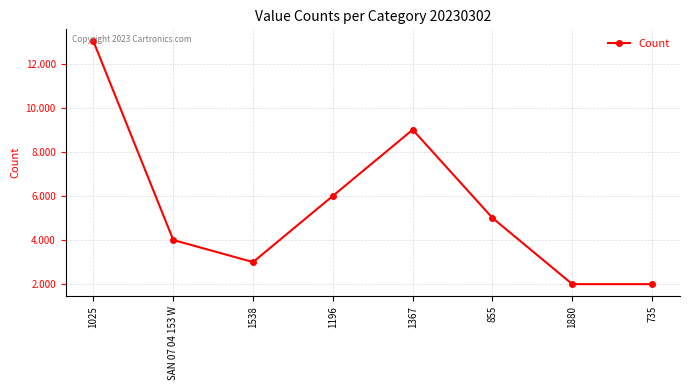

Reading right to left, list all the values displayed in this chart.

735=2	1880=2	855=5	1367=9	1196=6	1538=3	SAN 07 04 153 W=4	1025=13